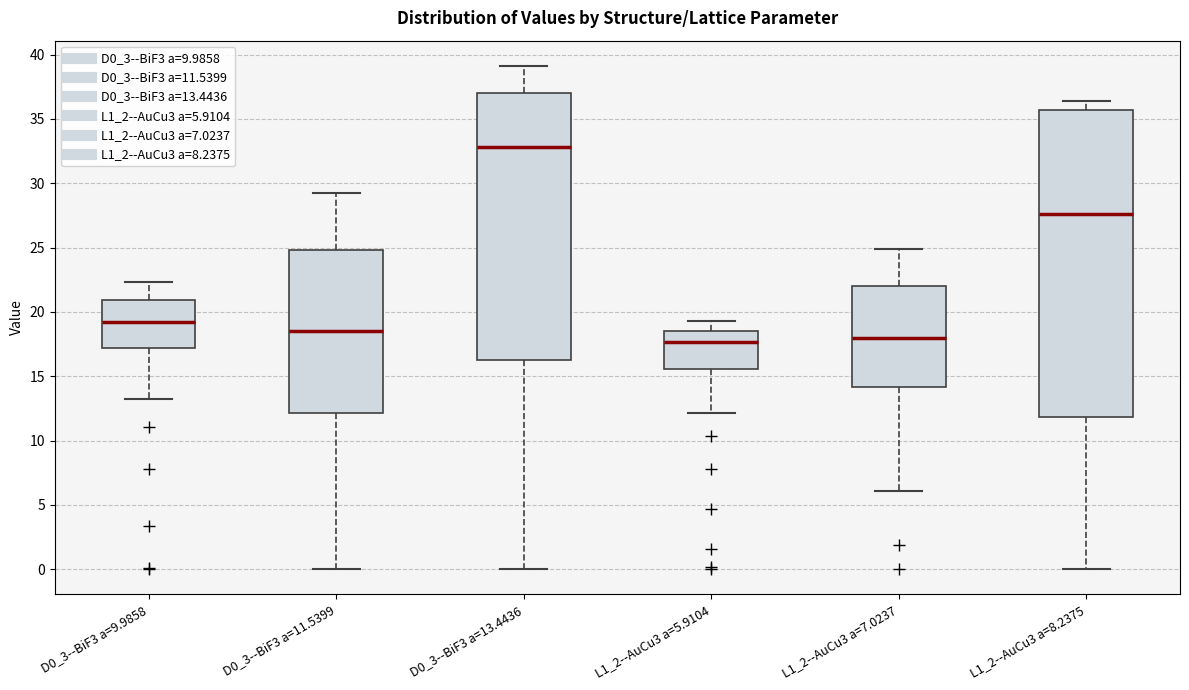

Comparing the boxes themselves (not the whiskers), which one is the tallest?

L1_2--AuCu3 a=8.2375